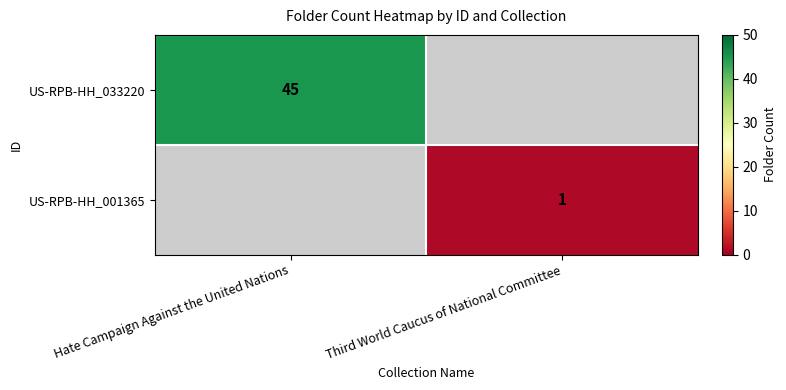

The value of US-RPB-HH_033220 at Hate Campaign Against the United Nations is 20. True or false?

False